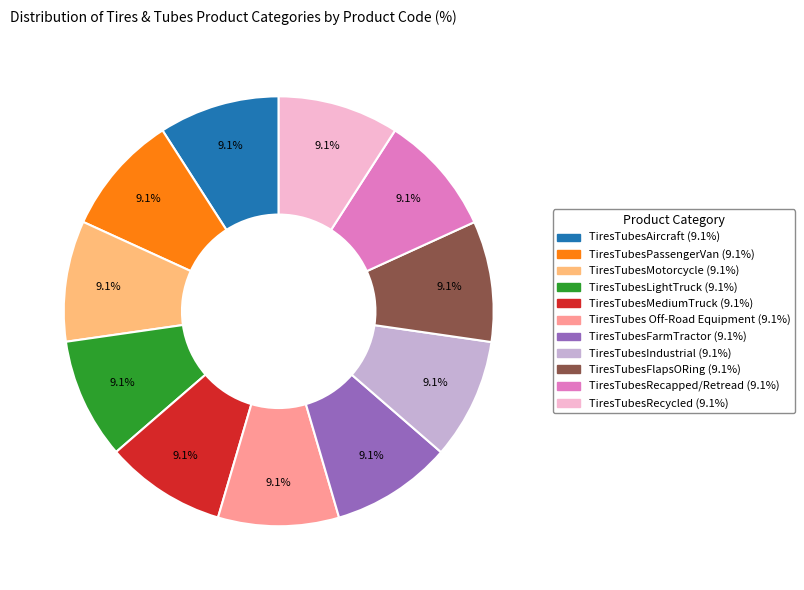

To the nearest percent, what percentage of the pie is TiresTubesLightTruck?

9%